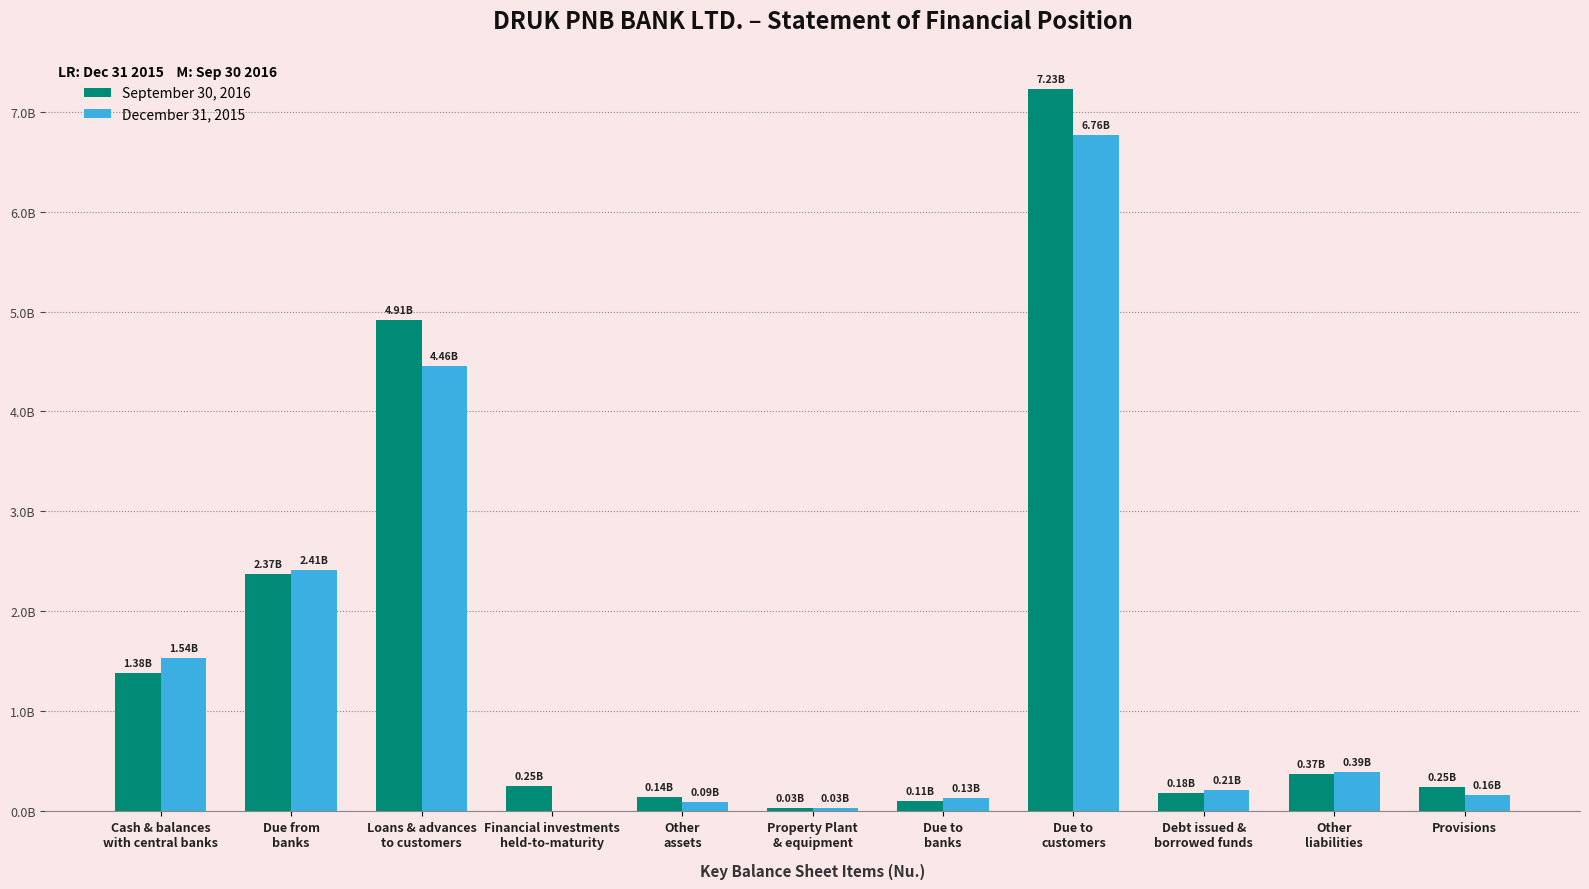

Which category has the lowest value across all series?

Financial investments
held-to-maturity